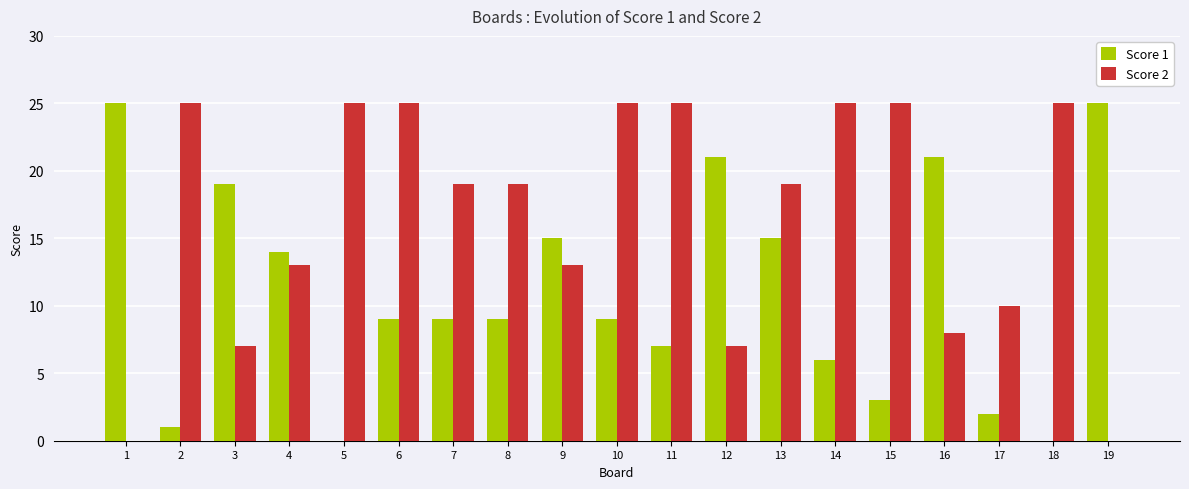

Is the value of Score 1 at 5 greater than the value of Score 2 at 7?

No